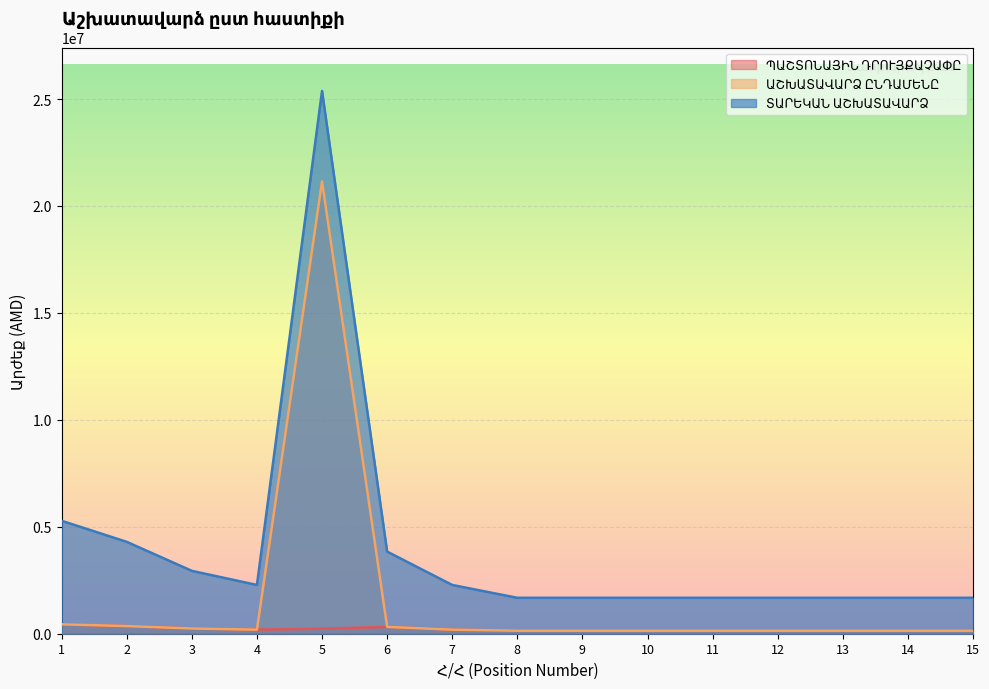

True or false: ԱՇԽԱՏԱՎԱՐՁ ԸՆԴԱՄԵՆԸ and ՏԱՐԵԿԱՆ ԱՇԽԱՏԱՎԱՐՁ cross at least once.

False